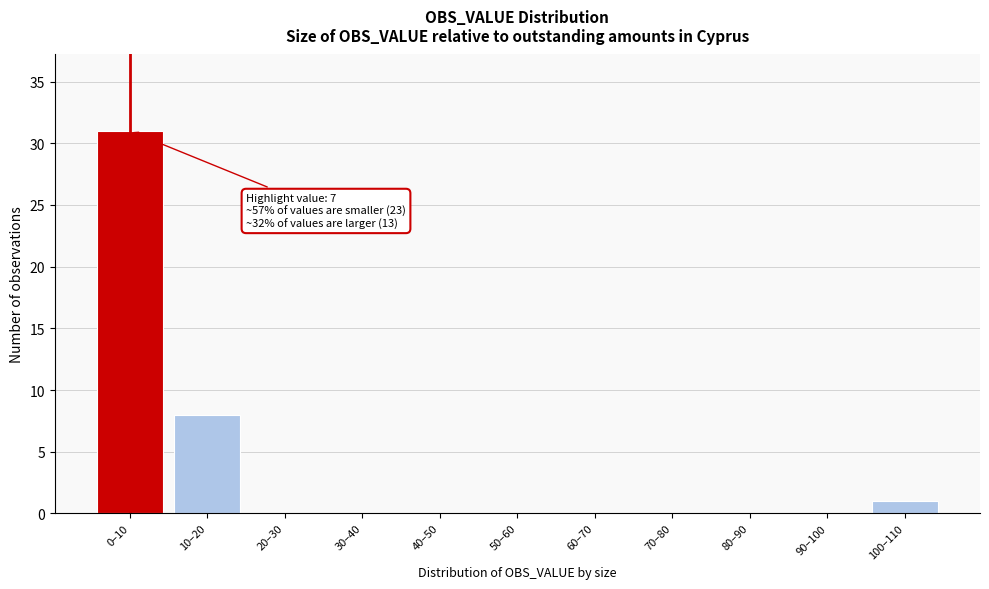

Reading left to right, transcribe all the data shown in this chart.

0–10=31	10–20=8	20–30=0	30–40=0	40–50=0	50–60=0	60–70=0	70–80=0	80–90=0	90–100=0	100–110=1